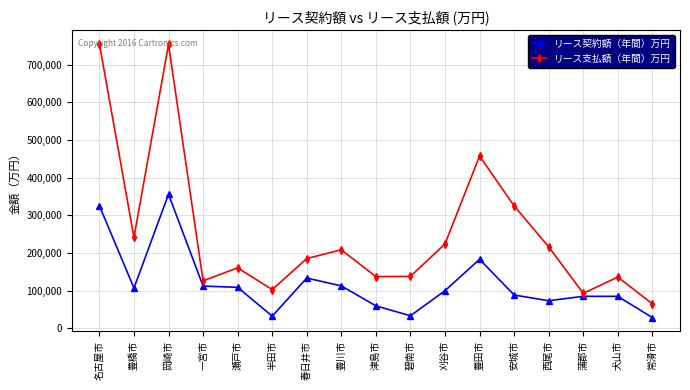

At how many categories does at least one series exceed 366906?

3